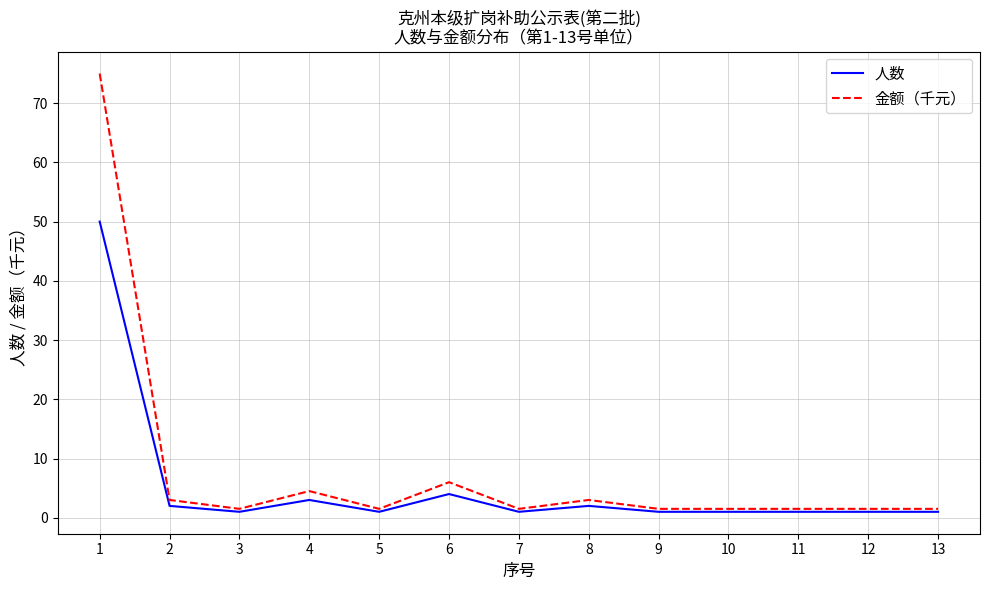

Count the number of data series in this chart.

2